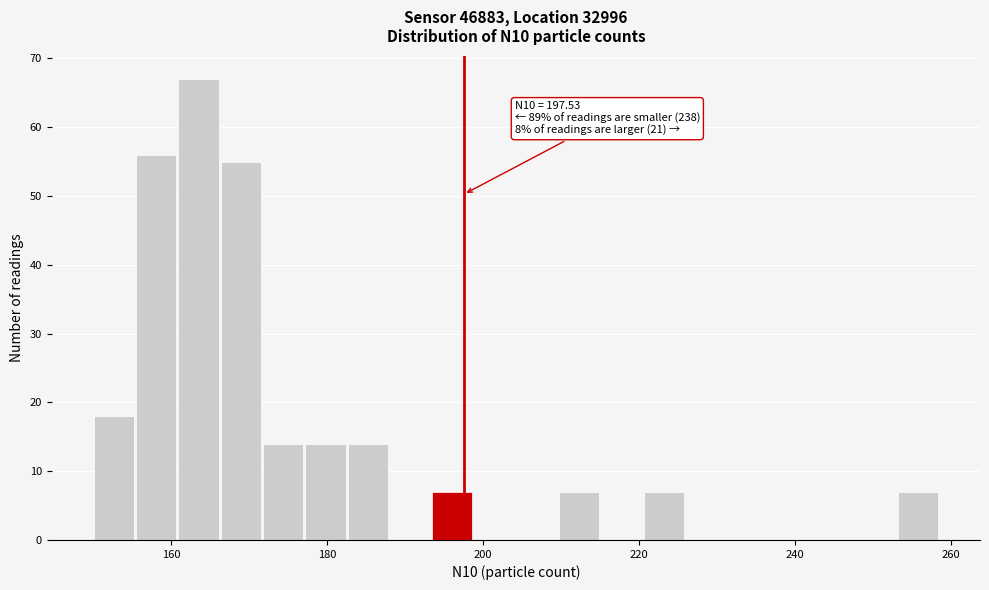

Read against the x-axis, roughly where is the centre of the tallest bar?

164